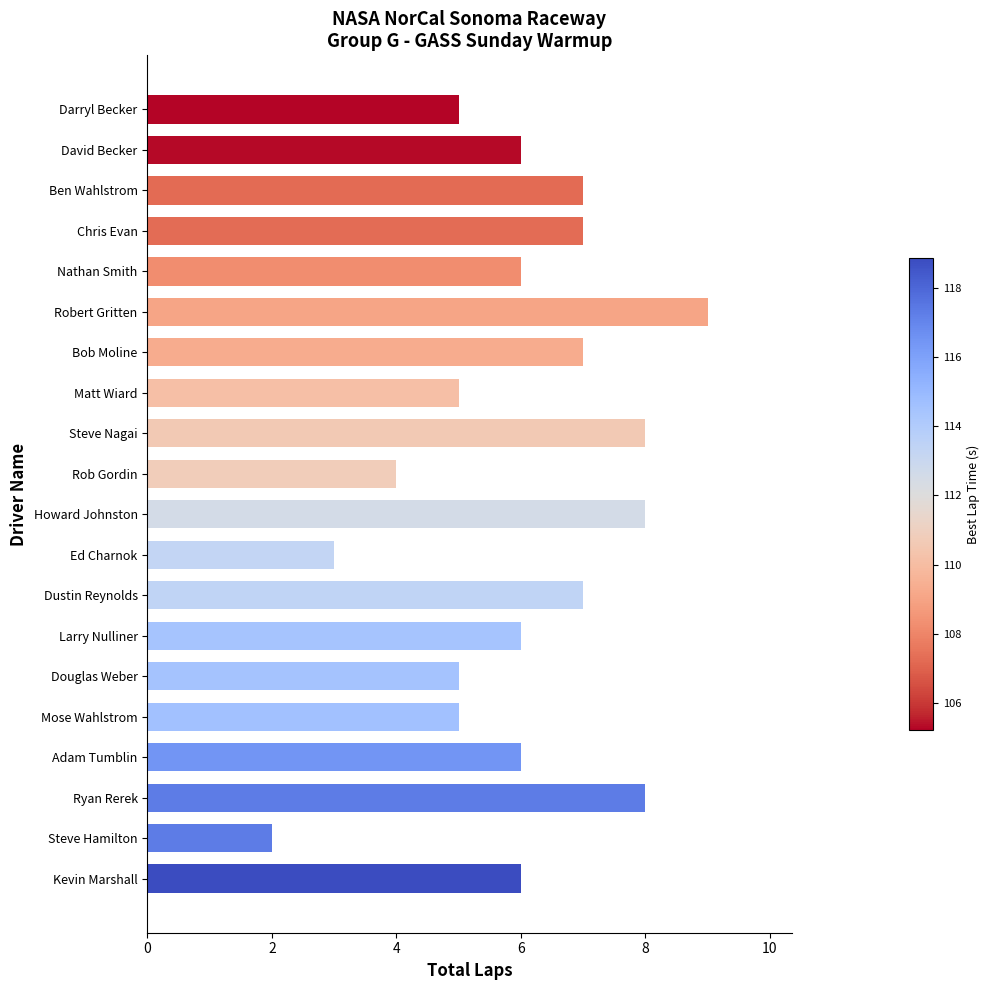

Between Ben Wahlstrom and Matt Wiard, which is larger?

Ben Wahlstrom